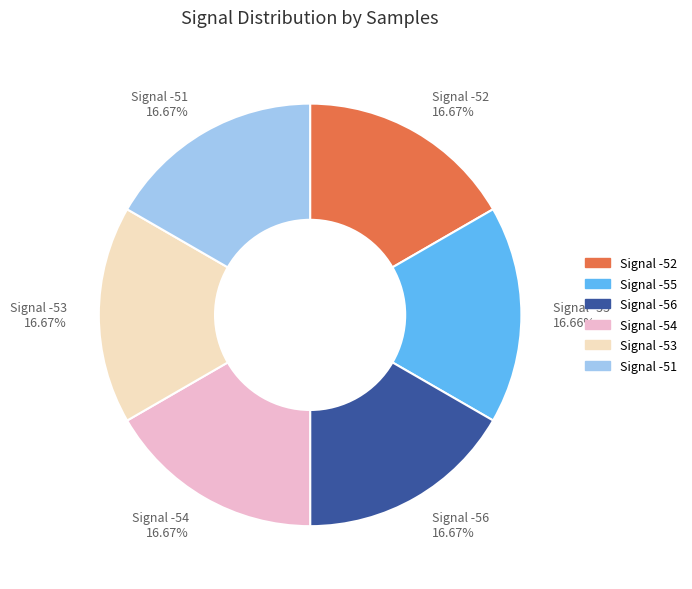

Does any single category account for the majority?

No